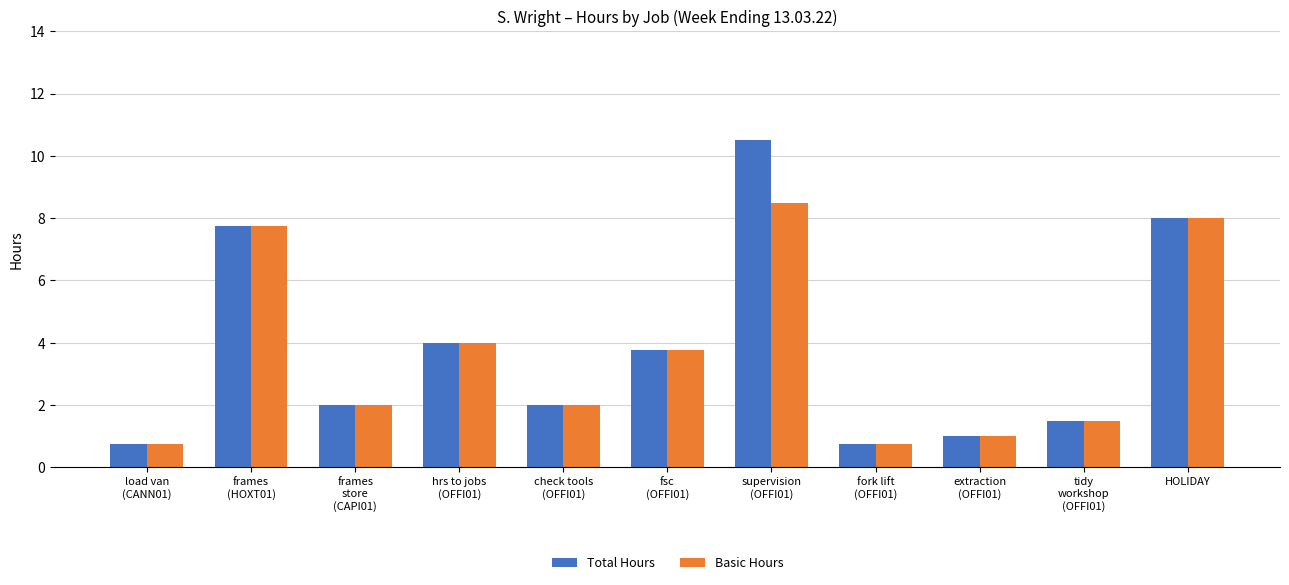

The value of Total Hours at extraction
(OFFI01) is 1.0. True or false?

True